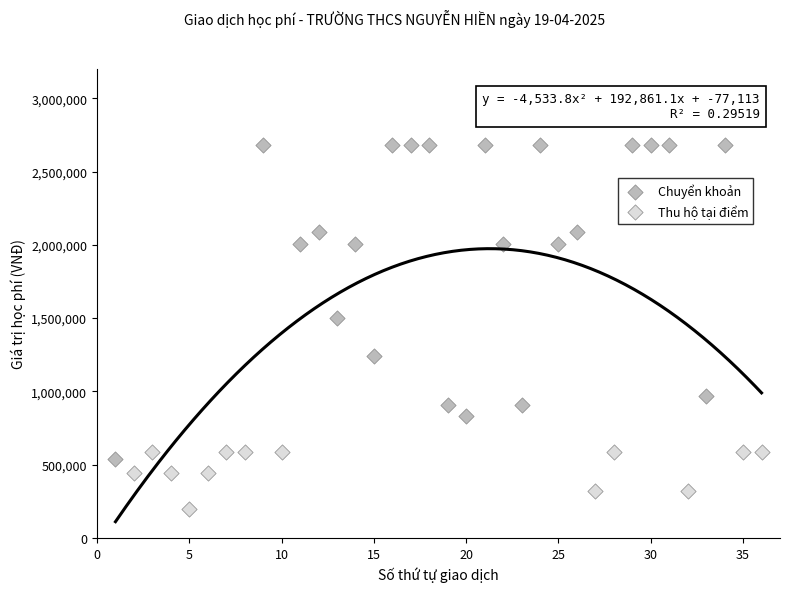

Which series has the largest Y range (max minus min)?

Chuyển khoản